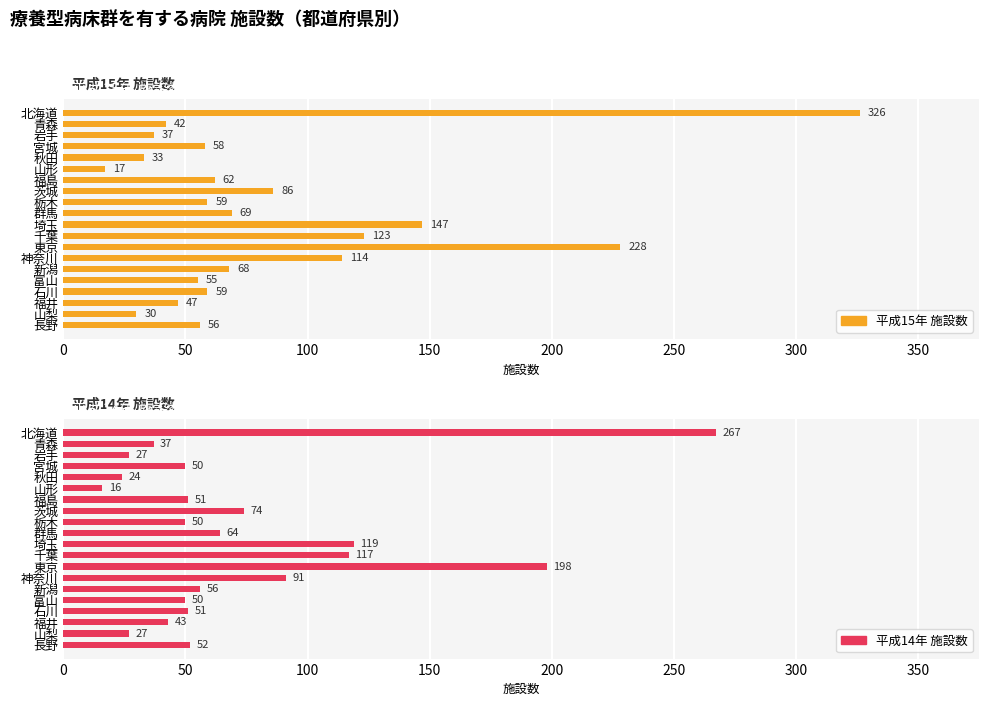

How many groups of bars are there?

20